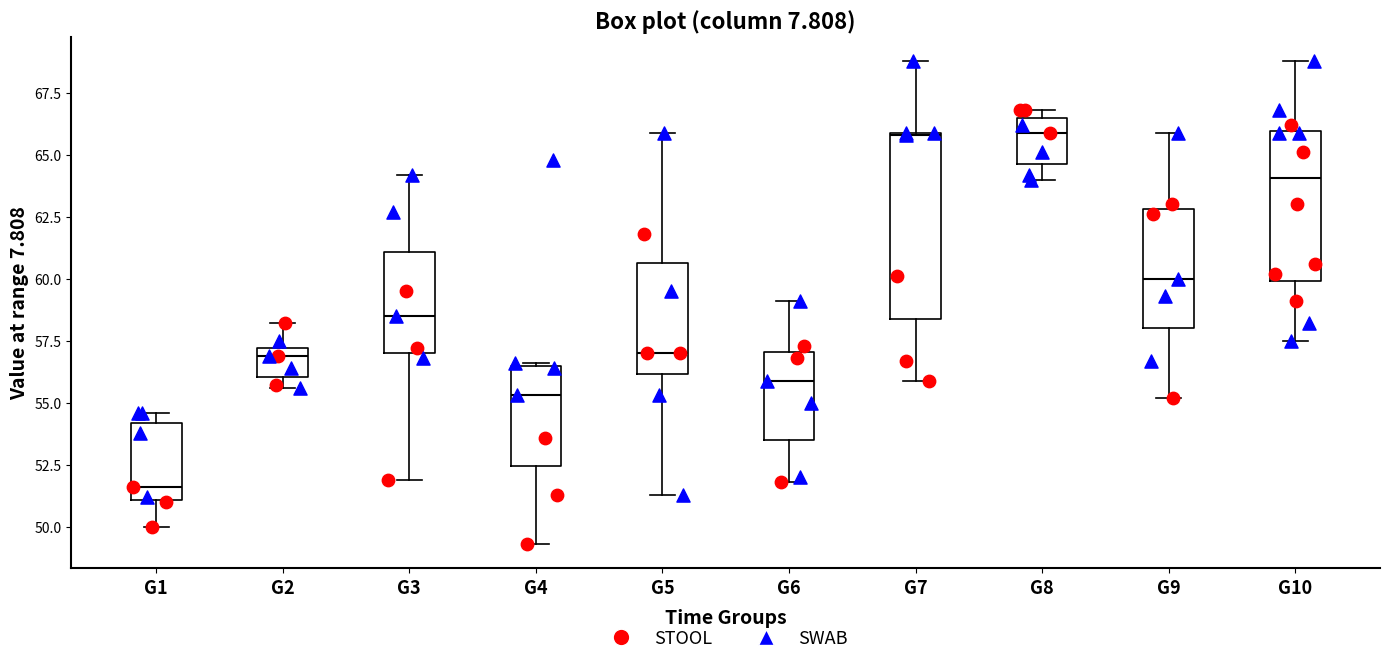

Reading left to right, transcribe this box plot: for each box, give where its median line is, the range the box spans, and where its two whiskers end, as read against the y-axis. The values are not printed on the chart, so give them approximately, as read against the axis.

G1: median 51.5, box 51.0 to 54.0, whiskers 50.0 to 54.5
G2: median 57.0 (just below the box's upper edge), box 56.0 to 57.0, whiskers 55.5 to 58.0
G3: median 58.5, box 57.0 to 61.0, whiskers 52.0 to 64.0
G4: median 55.5, box 52.5 to 56.5, whiskers 49.5 to 56.5
G5: median 57.0, box 56.0 to 60.5, whiskers 51.5 to 66.0
G6: median 56.0, box 53.5 to 57.0, whiskers 52.0 to 59.0
G7: median 66.0, box 58.5 to 66.0, whiskers 56.0 to 69.0
G8: median 66.0, box 64.5 to 66.5, whiskers 64.0 to 67.0
G9: median 60.0, box 58.0 to 63.0, whiskers 55.0 to 66.0
G10: median 64.0, box 60.0 to 66.0, whiskers 57.5 to 69.0